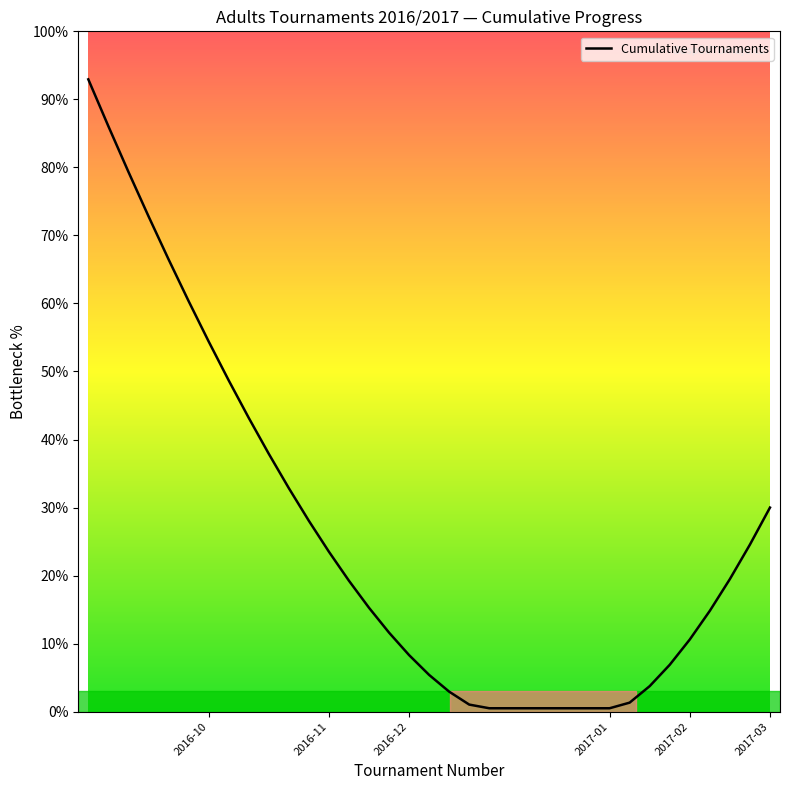

What is the greatest value displayed?

92.9